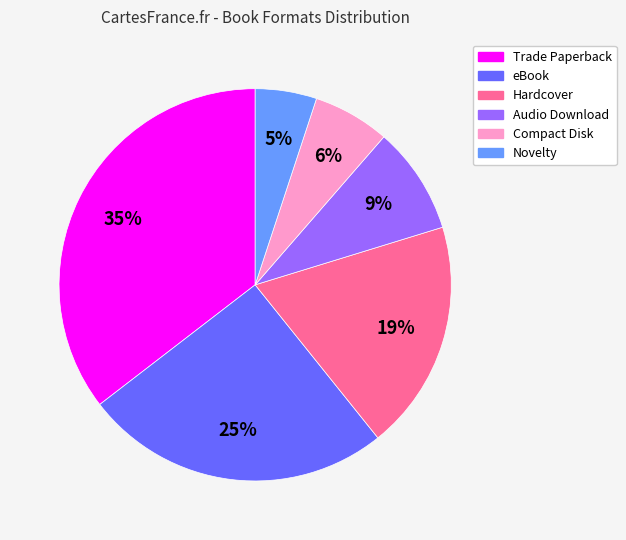

To the nearest percent, what is the difference between the largest and smallest slice percentages?

30%